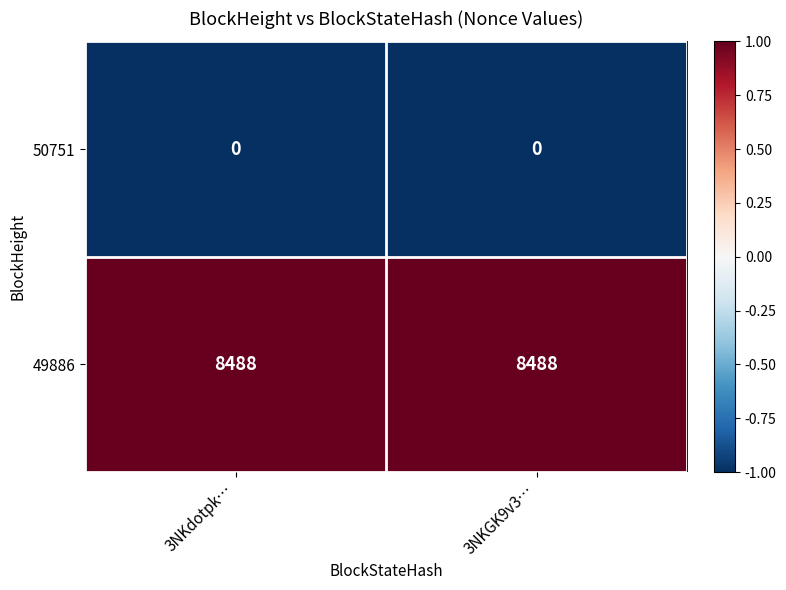

True or false: 49886 has a value of 8488 at 3NKGK9v3….

True